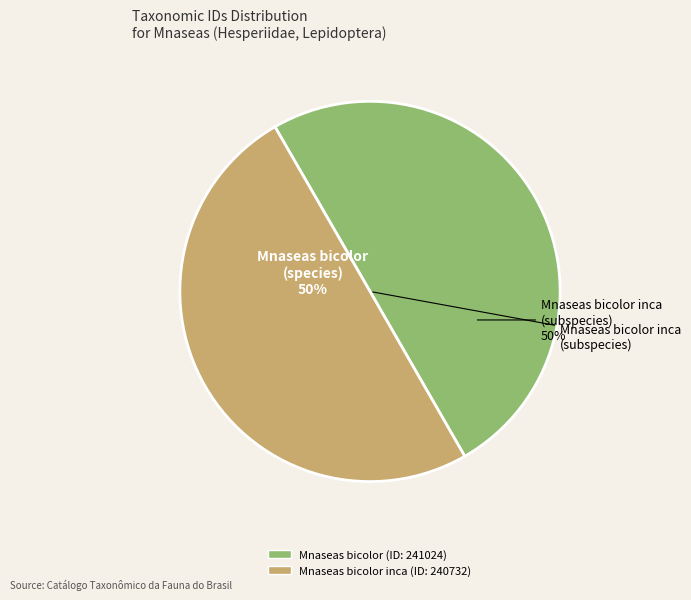

To the nearest percent, what percentage of the pie is Mnaseas bicolor inca (ID: 240732)?

50%